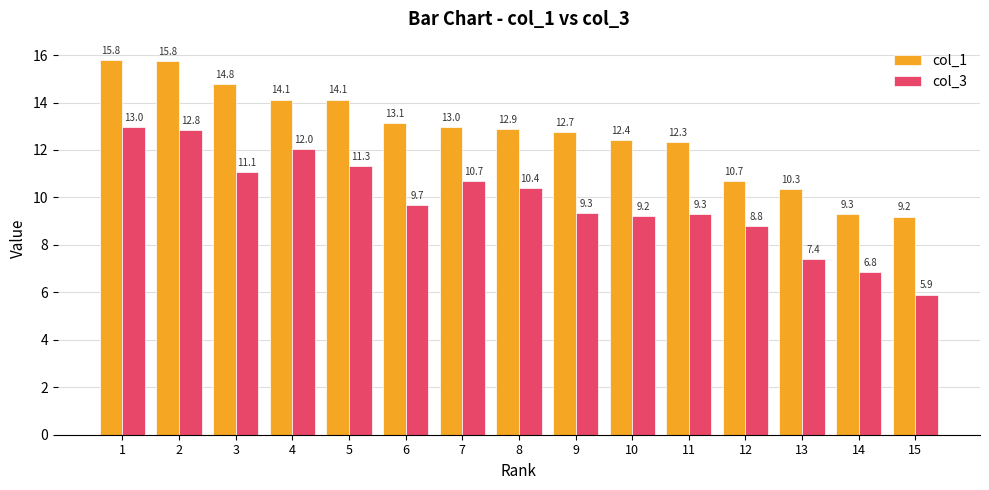

Reading right to left, what are all the values shown in this chart?

col_1: 15=9.2	14=9.3	13=10.3	12=10.7	11=12.3	10=12.4	9=12.7	8=12.9	7=13.0	6=13.1	5=14.1	4=14.1	3=14.8	2=15.8	1=15.8
col_3: 15=5.9	14=6.8	13=7.4	12=8.8	11=9.3	10=9.2	9=9.3	8=10.4	7=10.7	6=9.7	5=11.3	4=12.0	3=11.1	2=12.8	1=13.0